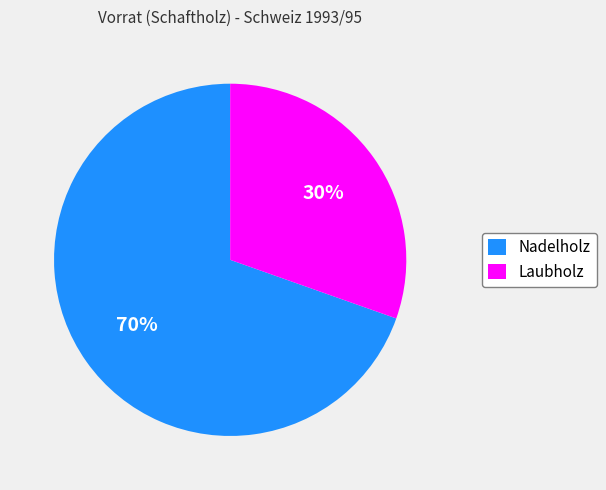

Is there any slice that represents more than half of the pie?

Yes